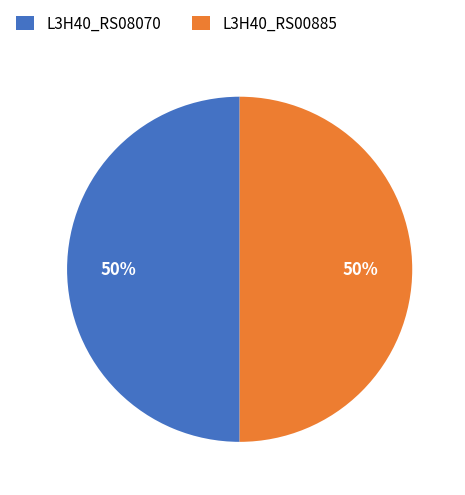

What is the ratio of the value at L3H40_RS08070 to the value at L3H40_RS00885?

1.0